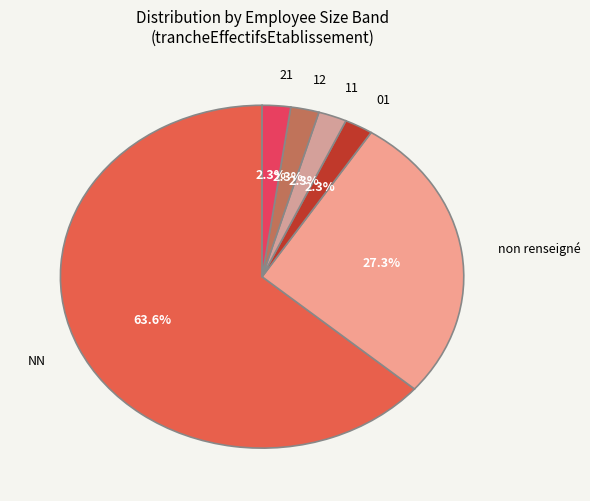

To the nearest percent, what is the combined percentage of 11 and 21?

5%